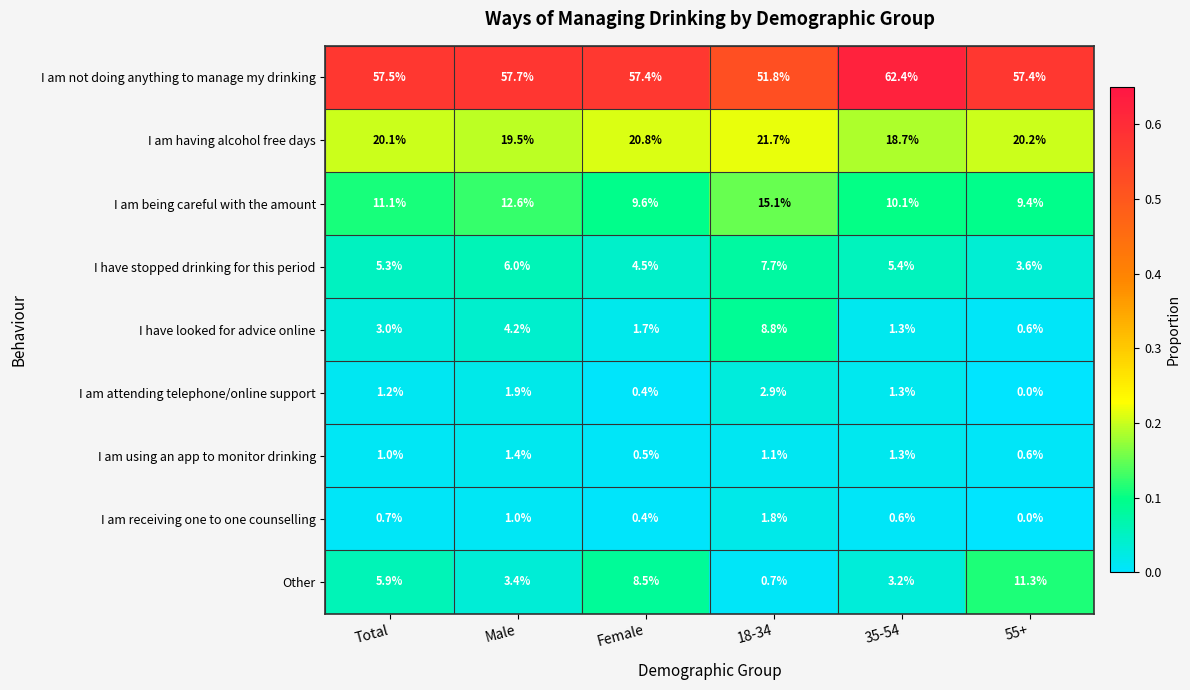

Where does the I have stopped drinking for this period series first go above 5?

Total